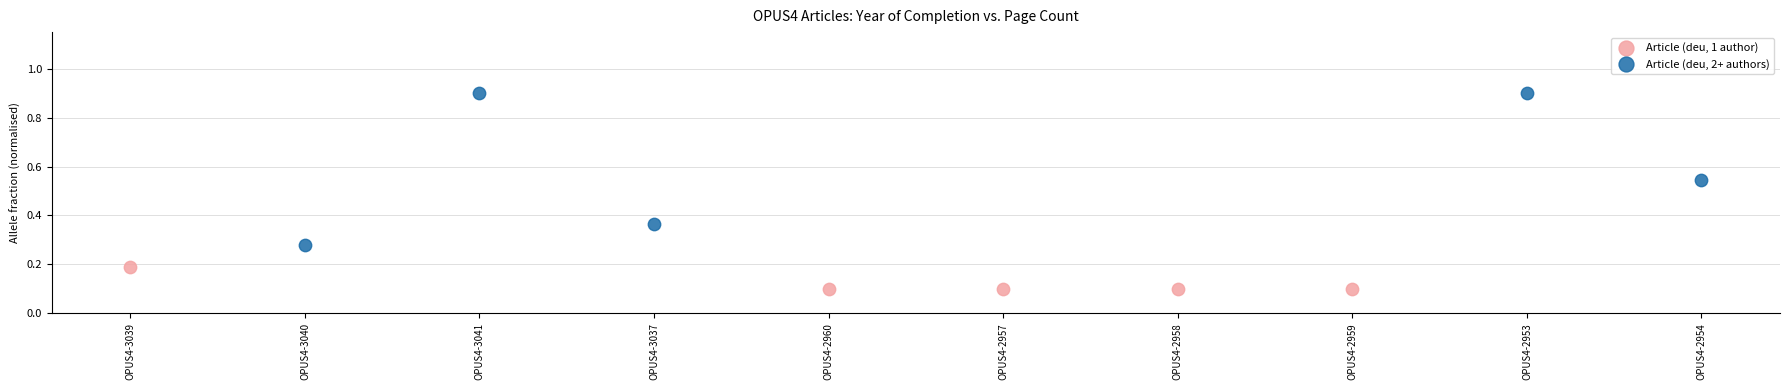

What are all the series names shown in the legend?

Article (deu, 1 author), Article (deu, 2+ authors)